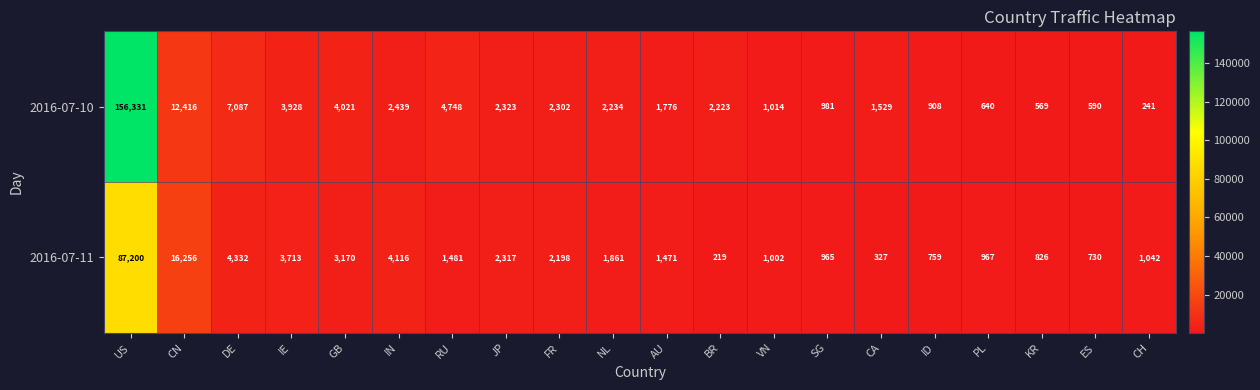

The value of 2016-07-10 at CN is 12416. True or false?

True